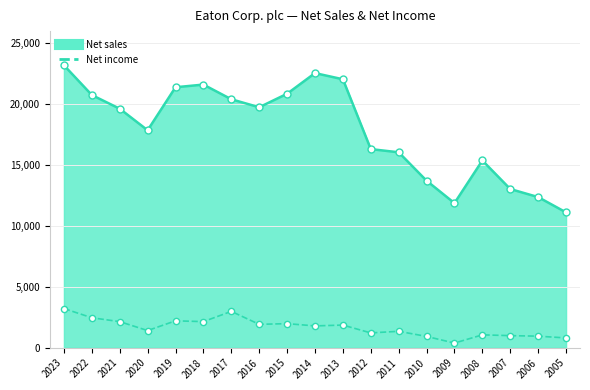

At how many categories does at least one series exceed 15821?

13